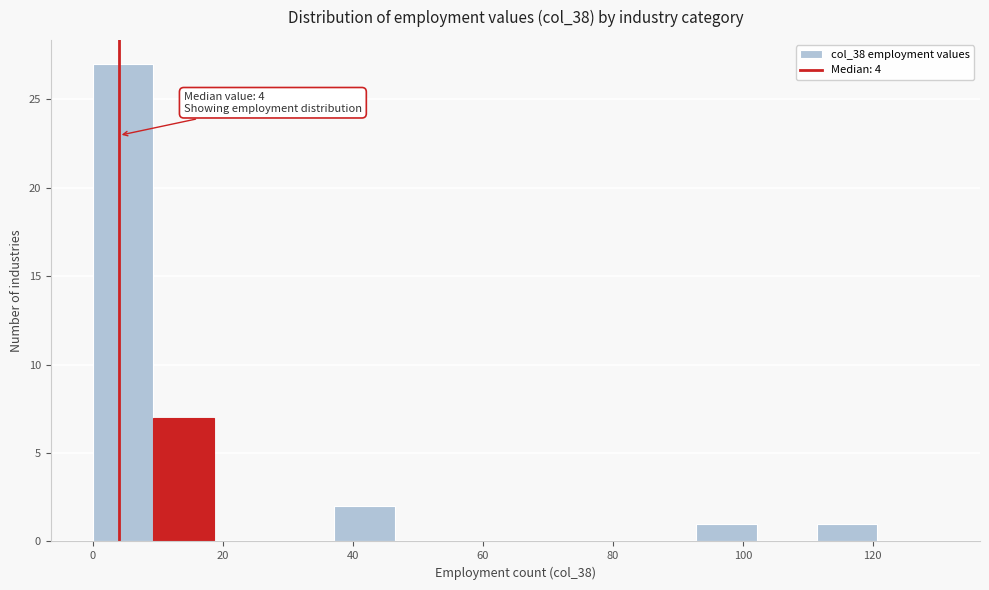

Which range on the x-axis has the tallest bar?

0 to 10